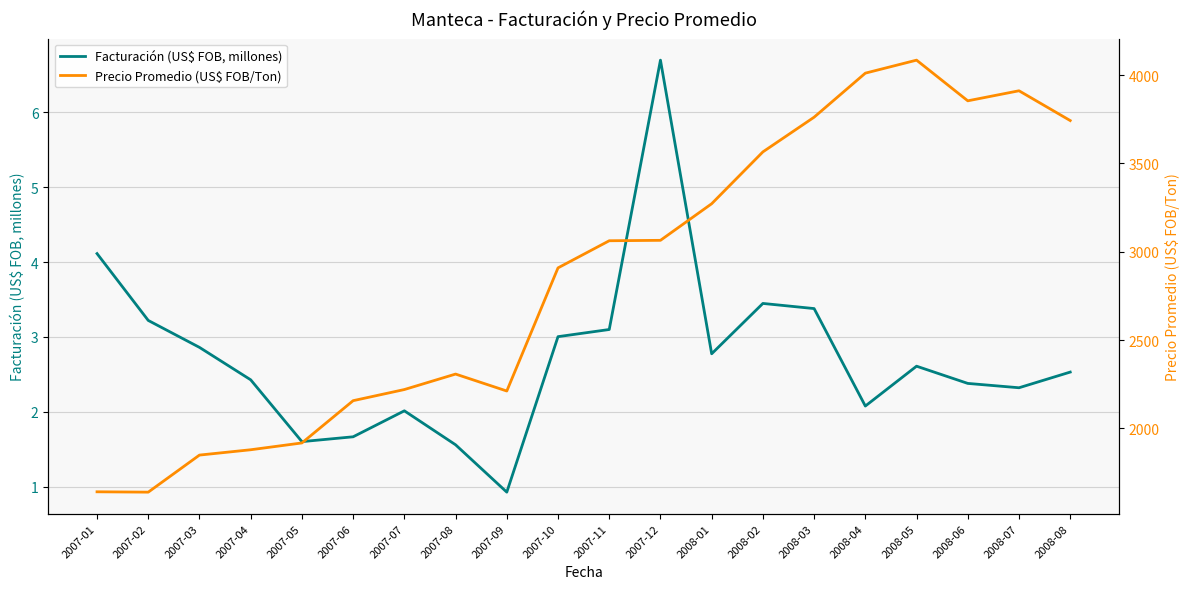

The value of Precio Promedio (US$ FOB/Ton) at 2007-09 is 2212.0. True or false?

True